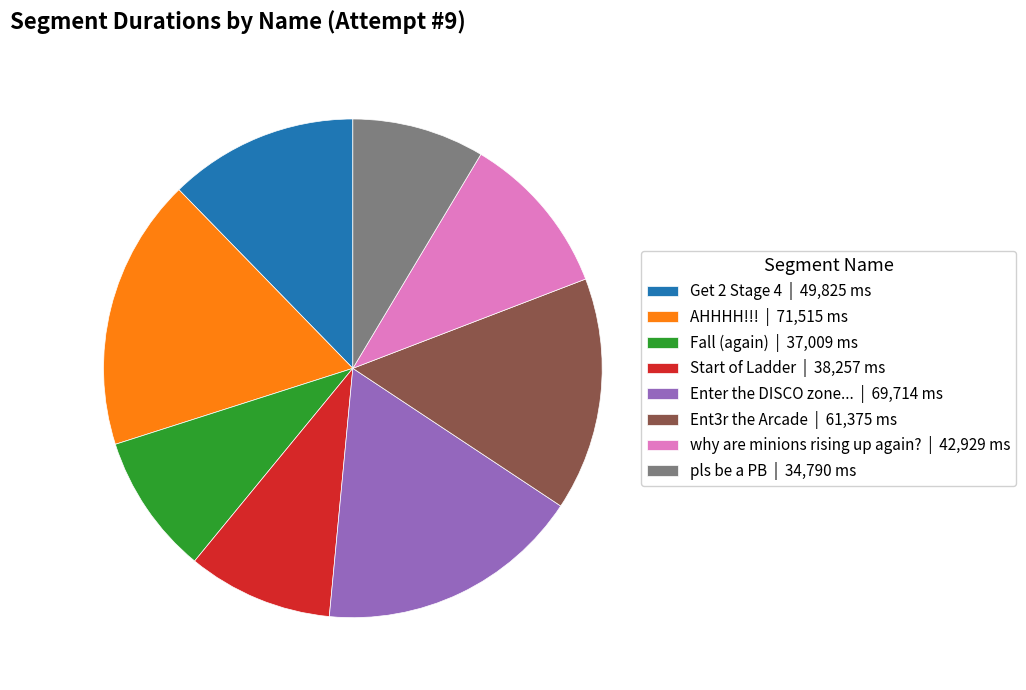

How many segments does this pie chart have?

8